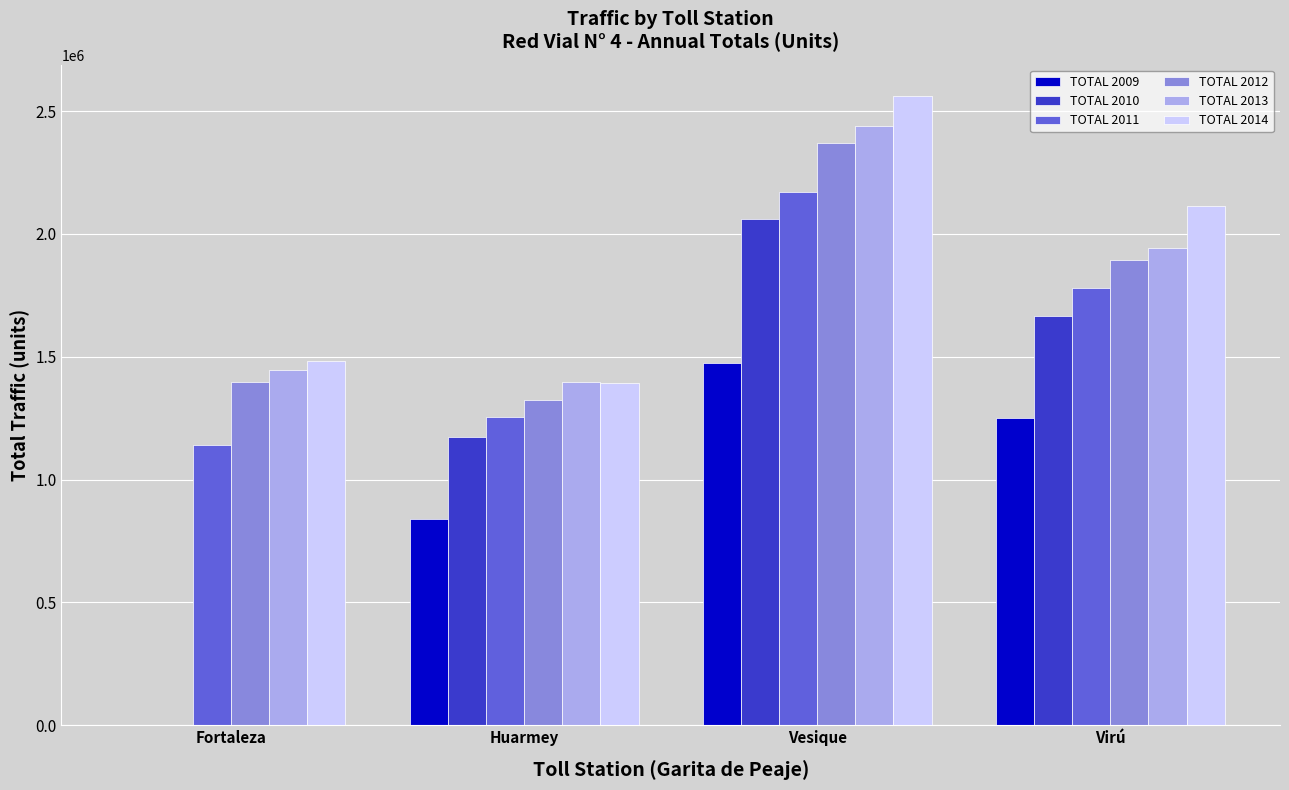

Are the bars horizontal?

No